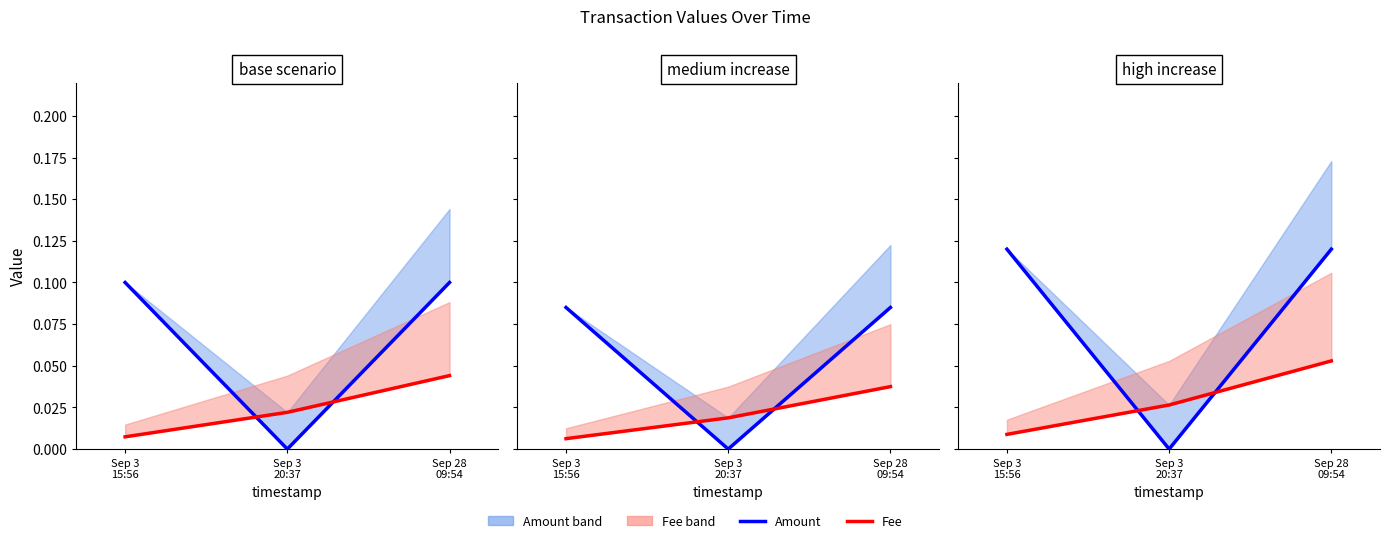

Reading right to left, what are all the values shown in this chart?

Amount: Sep 28
09:54=0.1	Sep 3
20:37=0.0	Sep 3
15:56=0.1
Fee: Sep 28
09:54=0.1	Sep 3
20:37=0.0	Sep 3
15:56=0.0